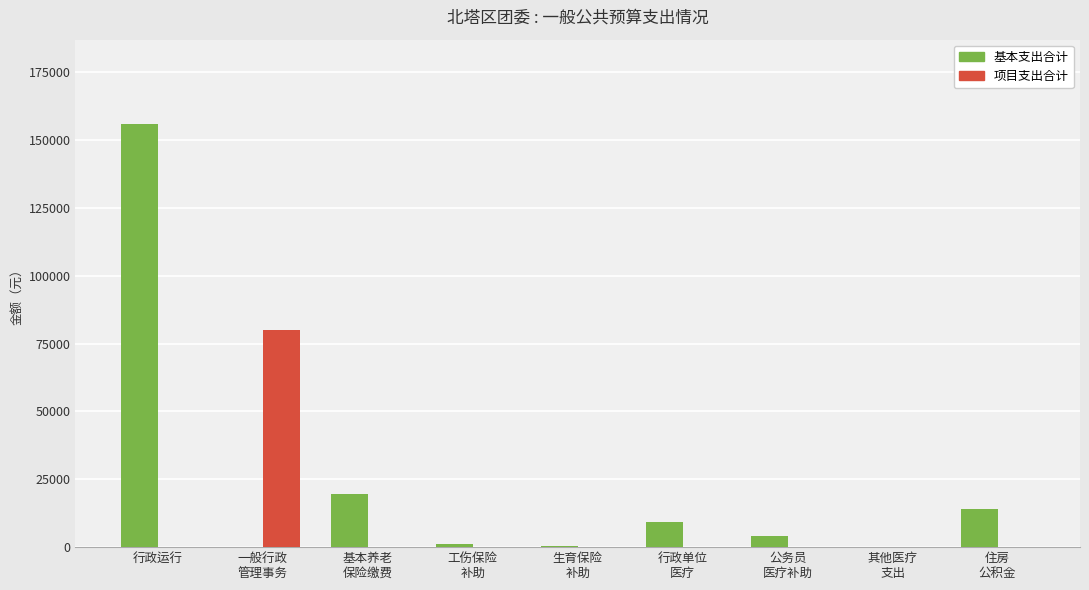

How many data points in 项目支出合计 are above 0?

1